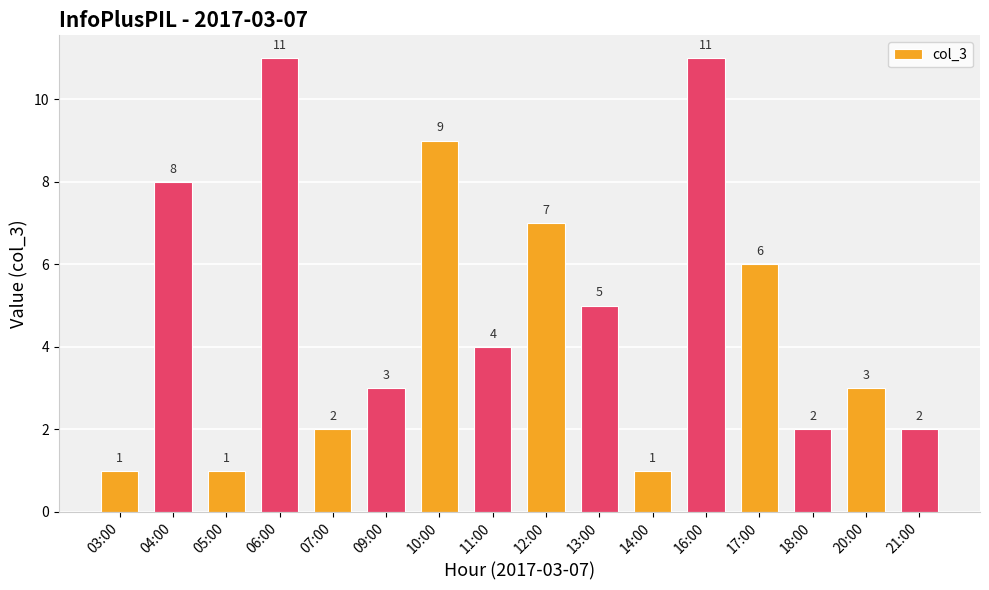

Reading left to right, extract all data points from this chart.

03:00=1	04:00=8	05:00=1	06:00=11	07:00=2	09:00=3	10:00=9	11:00=4	12:00=7	13:00=5	14:00=1	16:00=11	17:00=6	18:00=2	20:00=3	21:00=2